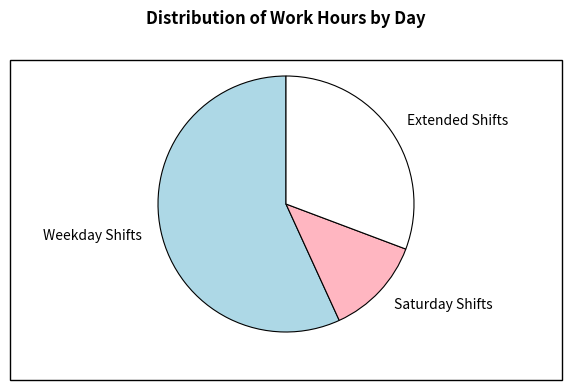

What is the majority slice?

Weekday Shifts